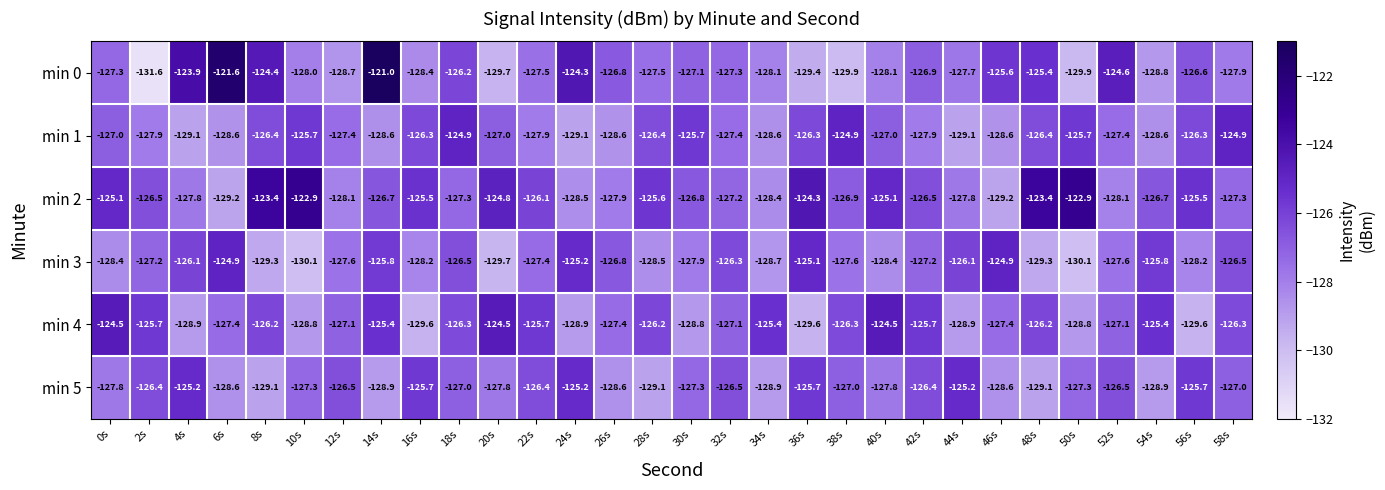

What is the highest value of the min 4 series?

-124.5